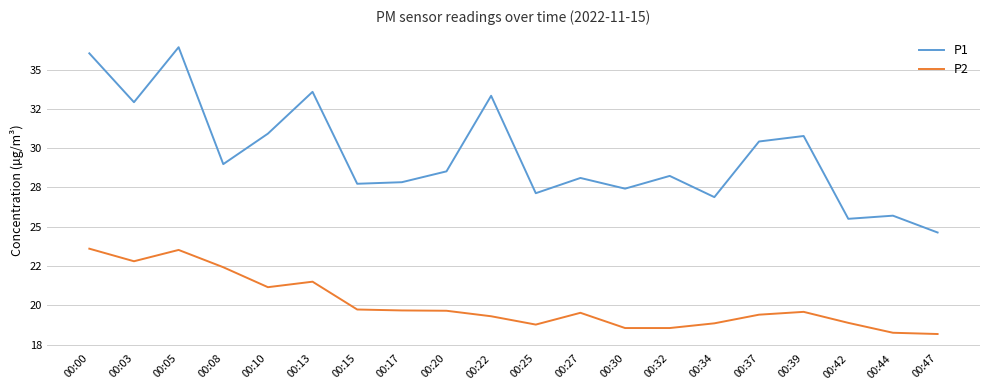

Which category has the highest value in the P2 series?

00:00